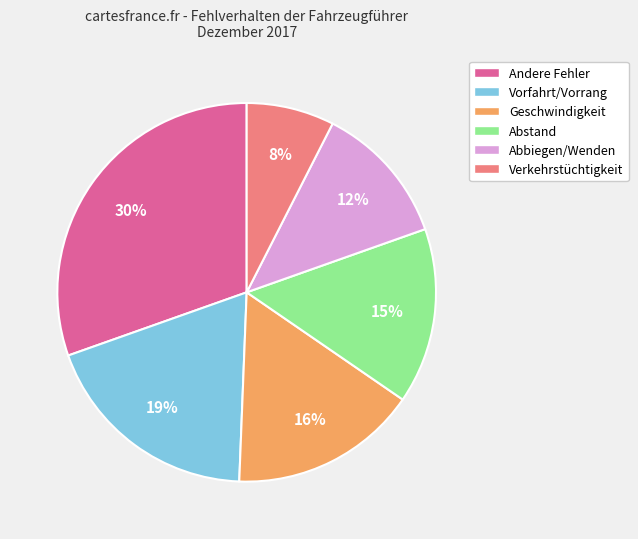

To the nearest percent, what is the average slice percentage?

17%